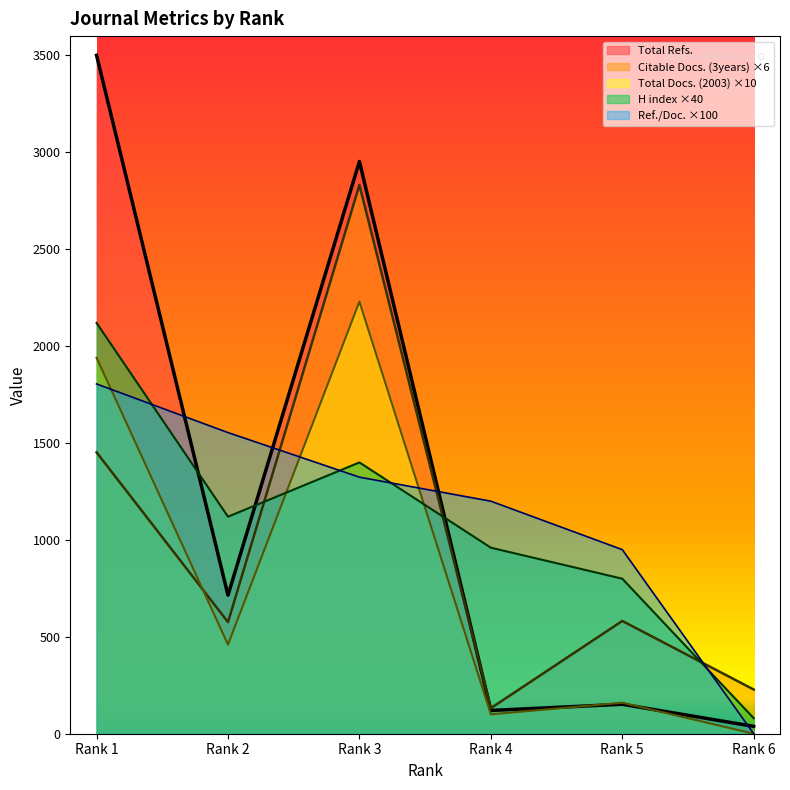

How many interior local valleys does the Citable Docs. (3years) series have?

2